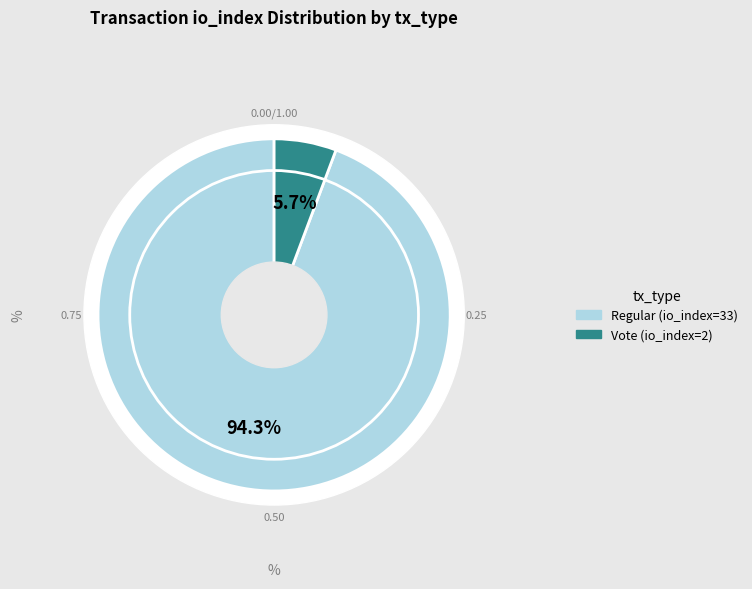

True or false: Vote (io_index=2) accounts for 6% of the total.

True